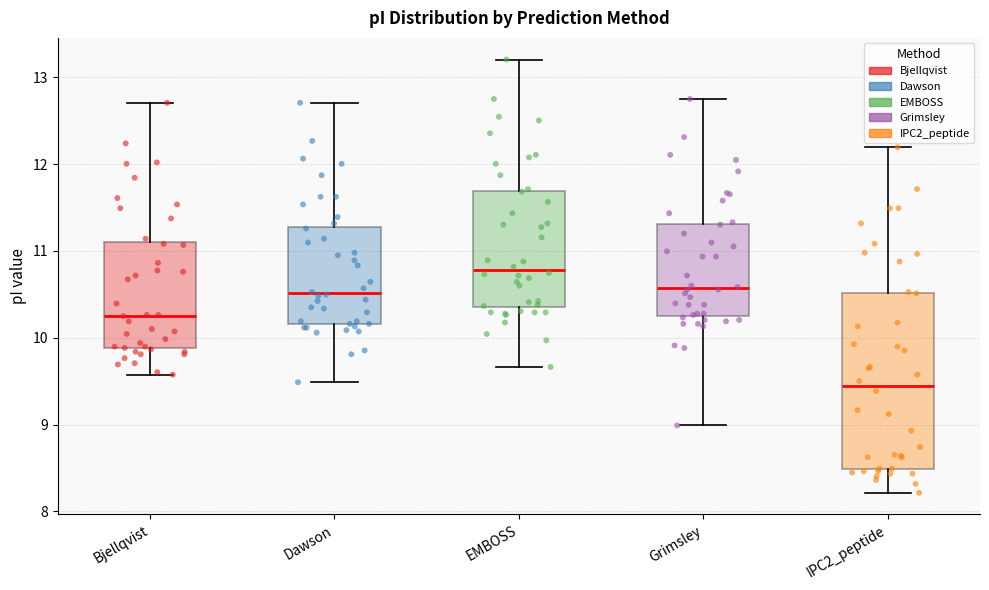

Where is the lower edge of the box for Bjellqvist on the y-axis? The values are not printed on the chart, so give them approximately, as read against the axis.

9.9